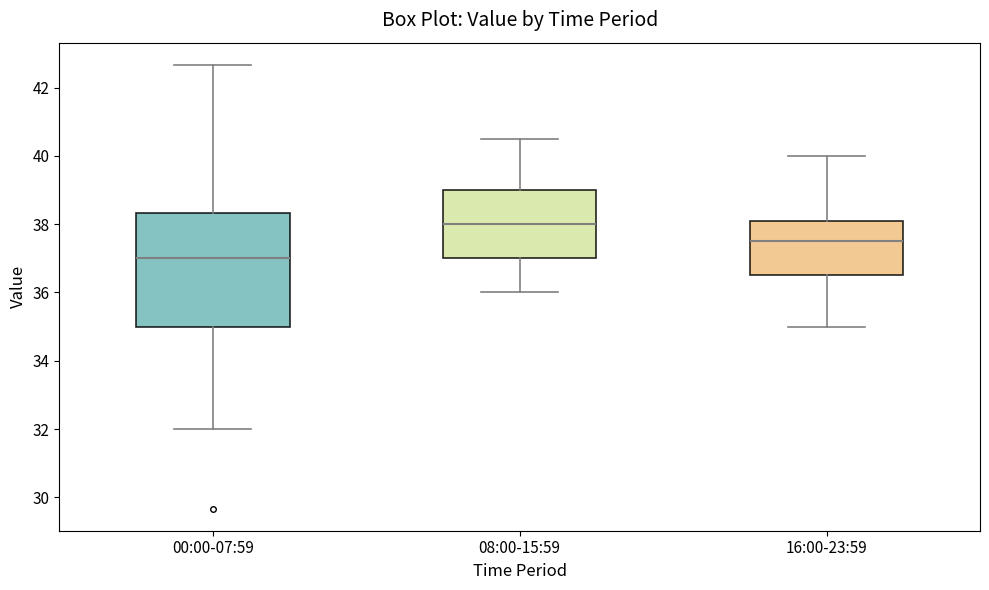

Comparing the boxes themselves (not the whiskers), which one is the tallest?

00:00-07:59